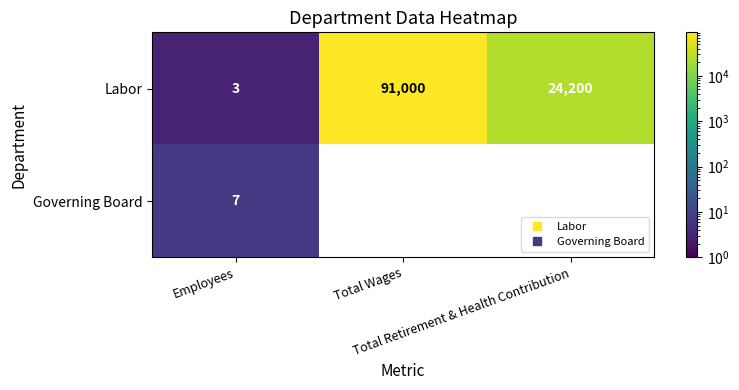

Between Employees and Total Retirement & Health Contribution, which series saw the biggest shift?

Labor